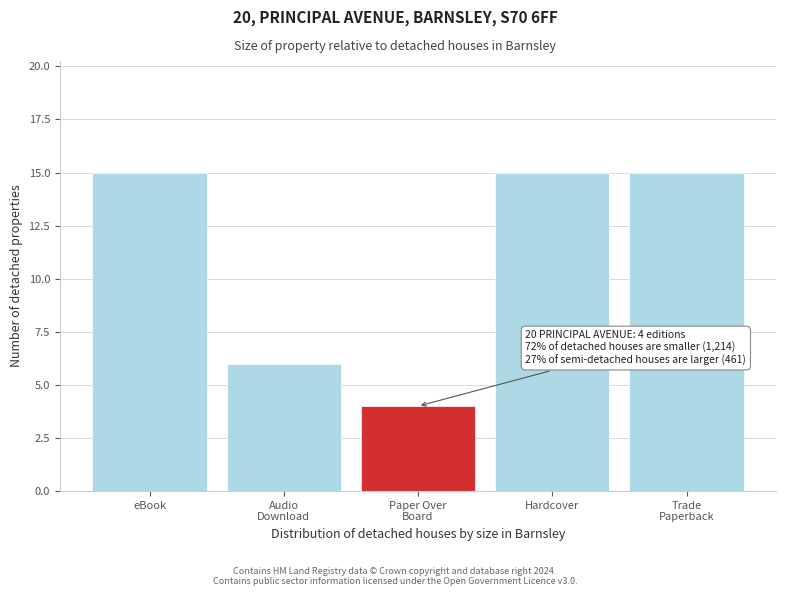

Reading left to right, transcribe all the data shown in this chart.

15	6	4	15	15